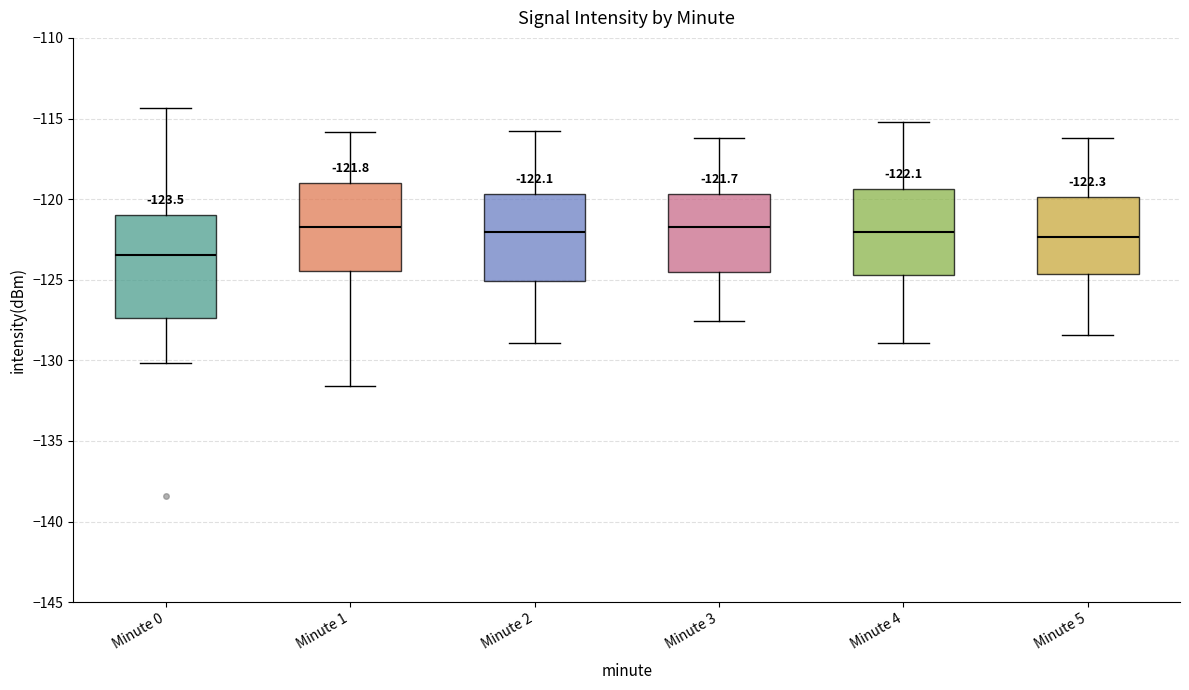

Which box is the tallest, from its lower edge to its upper edge?

Minute 0